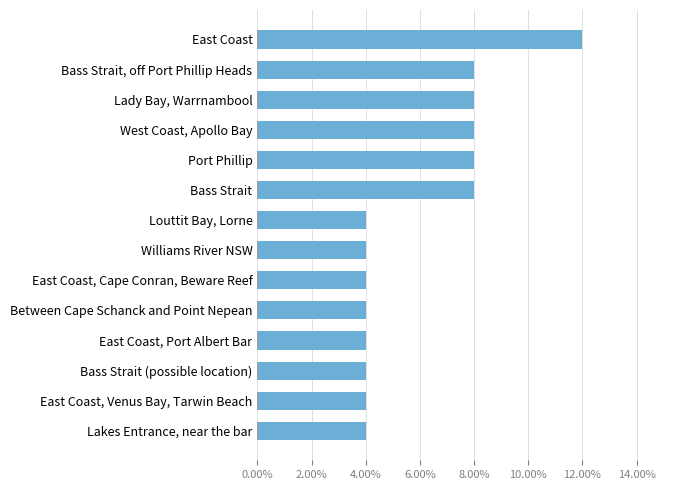

How many bars are there in total?

14